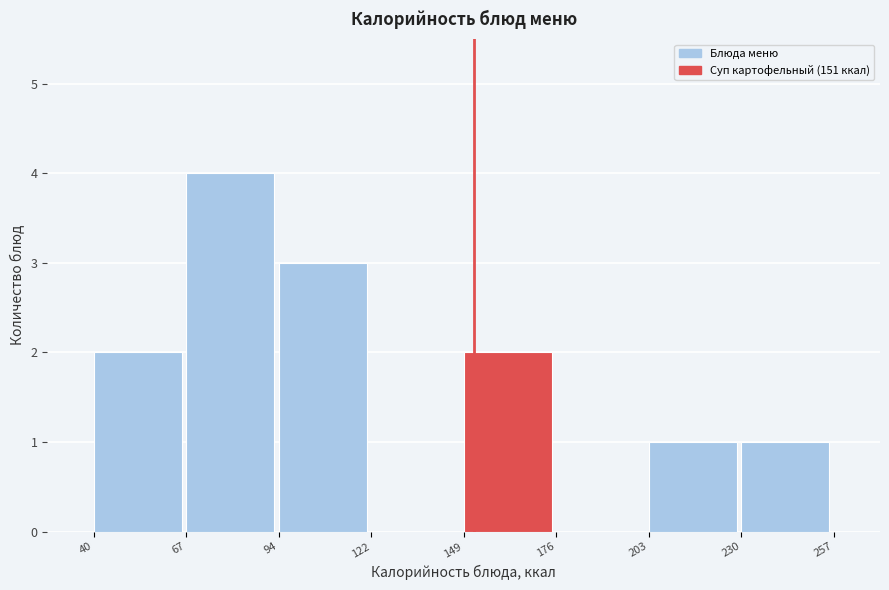

What is the height of the bar covering 94 to 122 on the x-axis? The values are not printed on the chart, so give them approximately, as read against the axis.

3